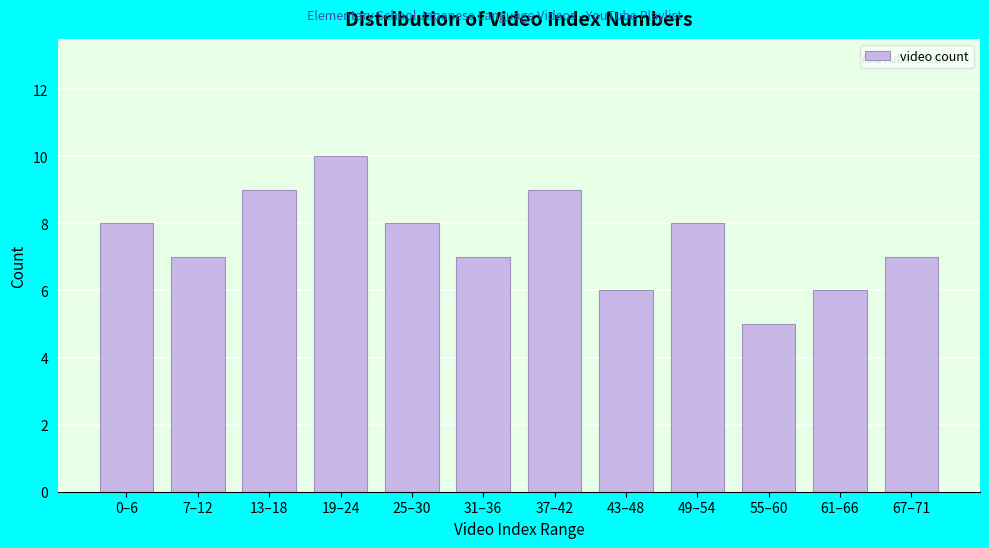

Reading left to right, what are all the values shown in this chart?

8	7	9	10	8	7	9	6	8	5	6	7